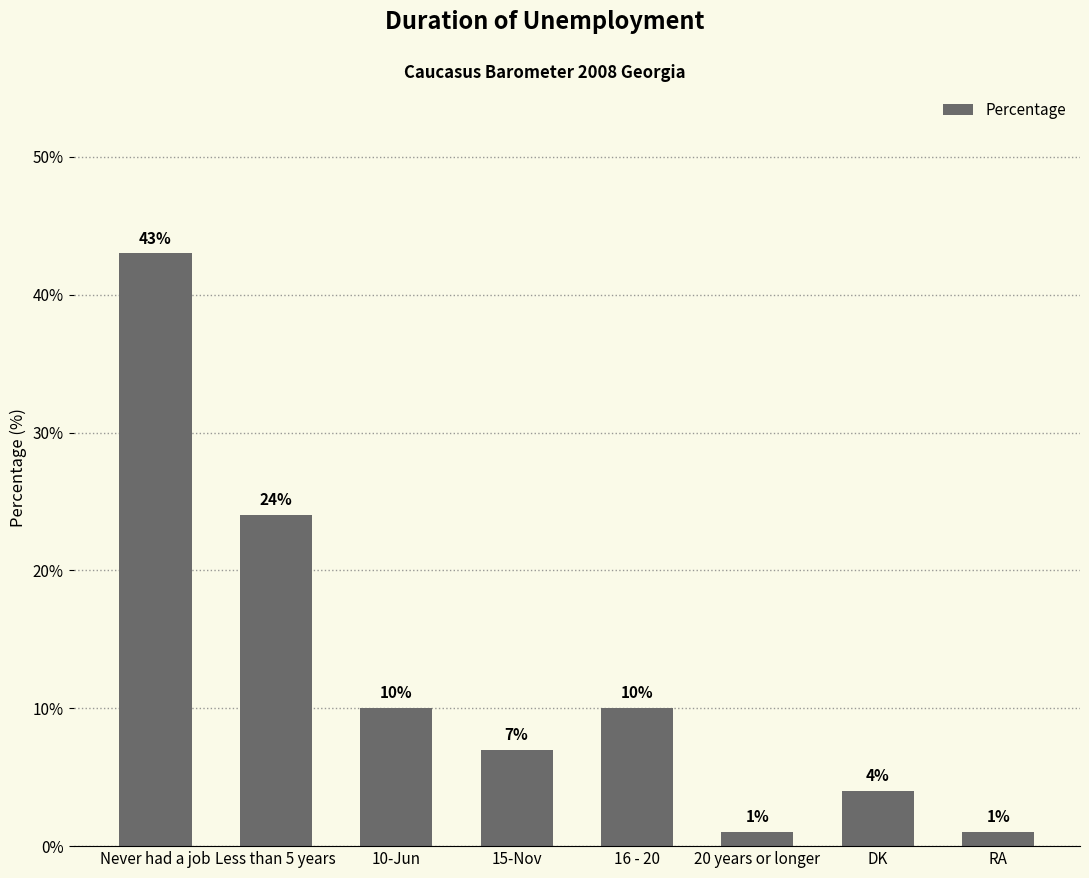

Reading right to left, list all the values displayed in this chart.

1	4	1	10	7	10	24	43